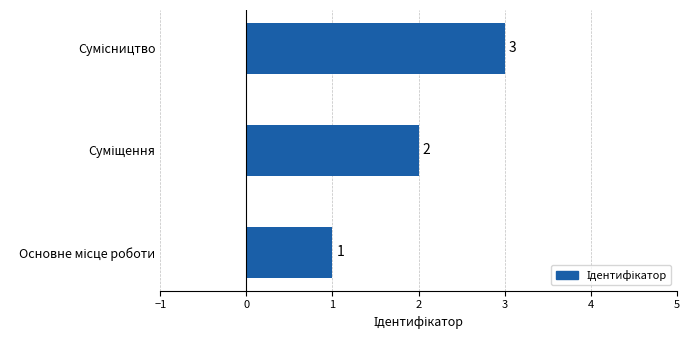

Count the values in the range 1 to 3.

3